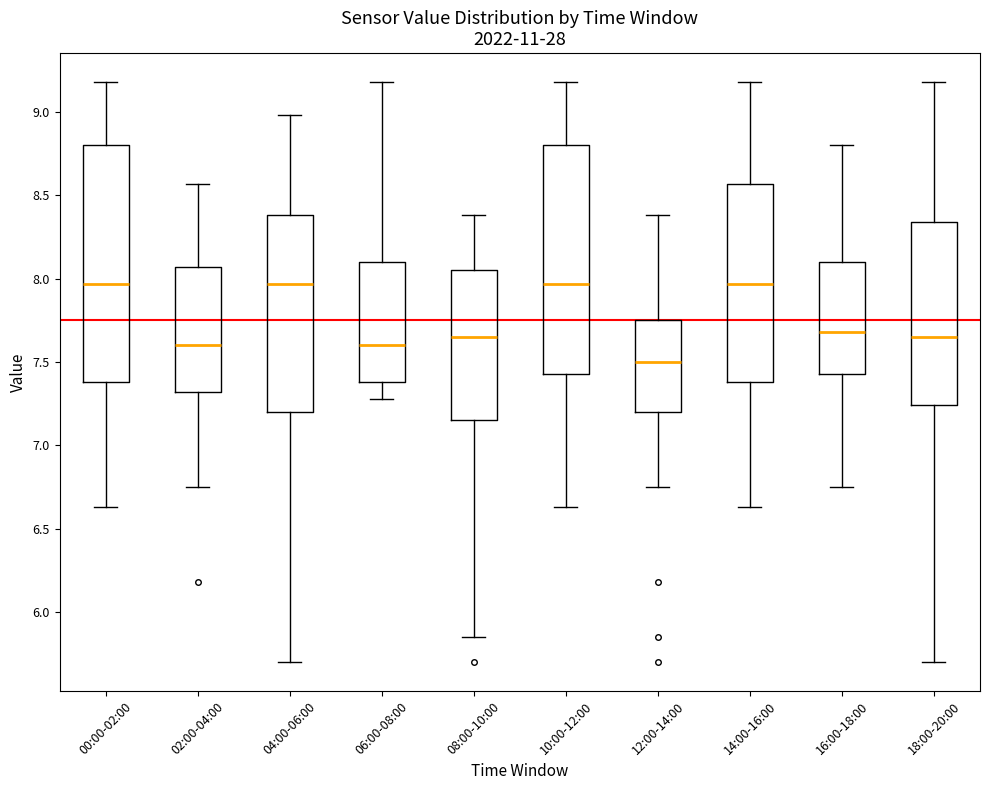

Reading left to right, transcribe this box plot: for each box, give where its median line is, the range the box spans, and where its two whiskers end, as read against the y-axis. The values are not printed on the chart, so give them approximately, as read against the axis.

00:00-02:00: median 7.95, box 7.40 to 8.80, whiskers 6.65 to 9.20
02:00-04:00: median 7.60, box 7.30 to 8.05, whiskers 6.75 to 8.55
04:00-06:00: median 7.95, box 7.20 to 8.40, whiskers 5.70 to 9.00
06:00-08:00: median 7.60, box 7.40 to 8.10, whiskers 7.30 to 9.20
08:00-10:00: median 7.65, box 7.15 to 8.05, whiskers 5.85 to 8.40
10:00-12:00: median 7.95, box 7.45 to 8.80, whiskers 6.65 to 9.20
12:00-14:00: median 7.50, box 7.20 to 7.75, whiskers 6.75 to 8.40
14:00-16:00: median 7.95, box 7.40 to 8.55, whiskers 6.65 to 9.20
16:00-18:00: median 7.70, box 7.45 to 8.10, whiskers 6.75 to 8.80
18:00-20:00: median 7.65, box 7.25 to 8.35, whiskers 5.70 to 9.20